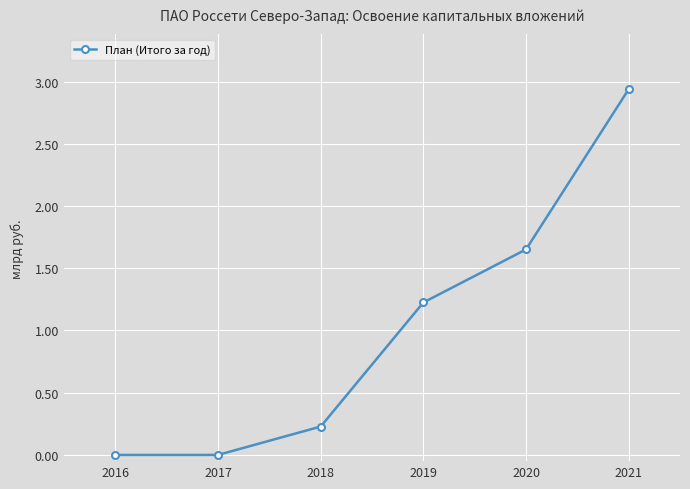

At which category does the chart reach its peak across all series?

2021